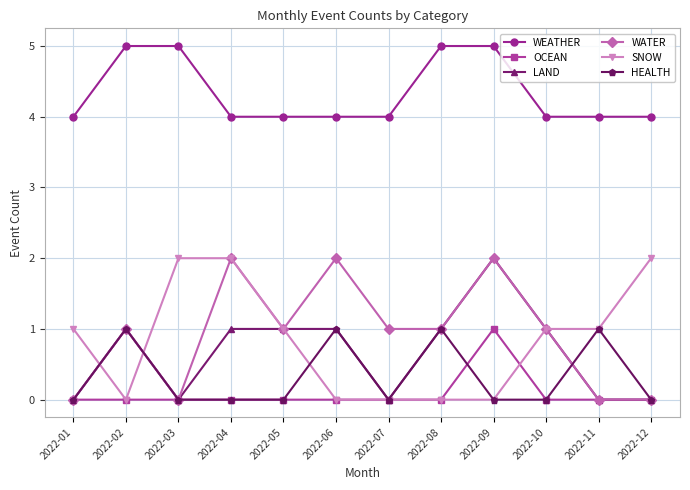

Reading left to right, extract all data points from this chart.

WEATHER: 2022-01=4	2022-02=5	2022-03=5	2022-04=4	2022-05=4	2022-06=4	2022-07=4	2022-08=5	2022-09=5	2022-10=4	2022-11=4	2022-12=4
OCEAN: 2022-01=0	2022-02=0	2022-03=0	2022-04=0	2022-05=0	2022-06=0	2022-07=0	2022-08=0	2022-09=1	2022-10=0	2022-11=0	2022-12=0
LAND: 2022-01=0	2022-02=1	2022-03=0	2022-04=1	2022-05=1	2022-06=1	2022-07=0	2022-08=1	2022-09=2	2022-10=1	2022-11=0	2022-12=0
WATER: 2022-01=0	2022-02=1	2022-03=0	2022-04=2	2022-05=1	2022-06=2	2022-07=1	2022-08=1	2022-09=2	2022-10=1	2022-11=0	2022-12=0
SNOW: 2022-01=1	2022-02=0	2022-03=2	2022-04=2	2022-05=1	2022-06=0	2022-07=0	2022-08=0	2022-09=0	2022-10=1	2022-11=1	2022-12=2
HEALTH: 2022-01=0	2022-02=1	2022-03=0	2022-04=0	2022-05=0	2022-06=1	2022-07=0	2022-08=1	2022-09=0	2022-10=0	2022-11=1	2022-12=0